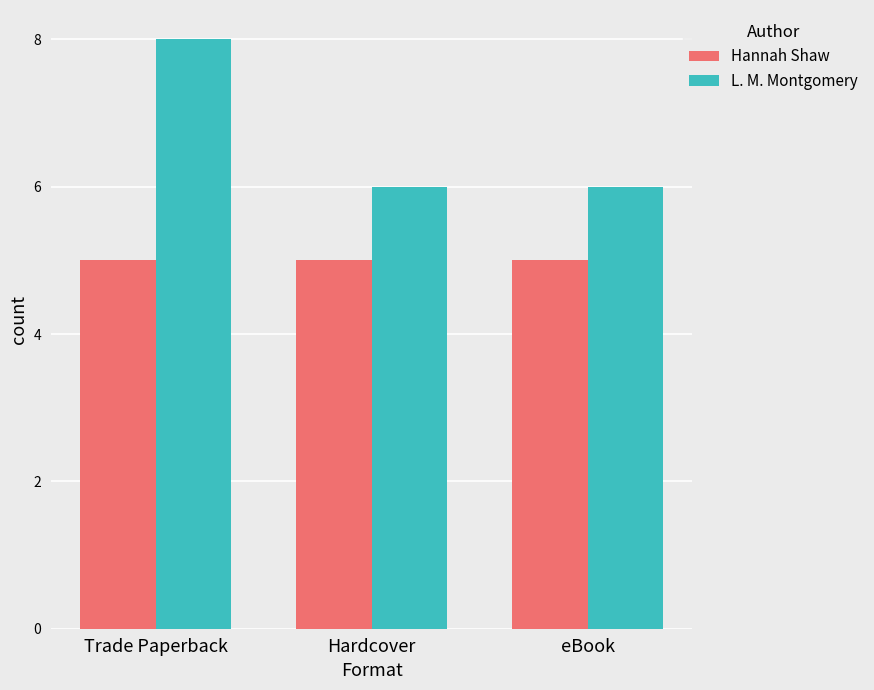

Reading right to left, what are all the values shown in this chart?

Hannah Shaw: eBook=5	Hardcover=5	Trade Paperback=5
L. M. Montgomery: eBook=6	Hardcover=6	Trade Paperback=8